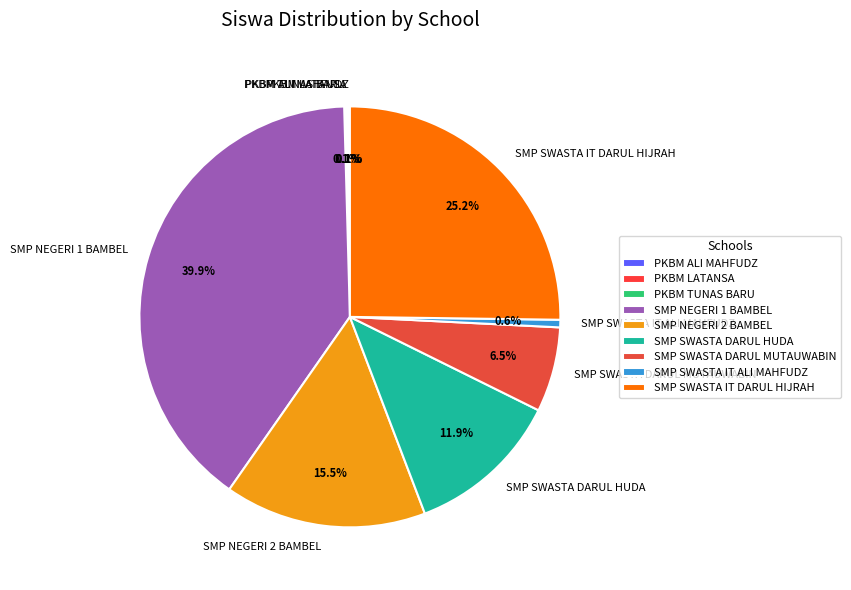

Does any single category account for the majority?

No